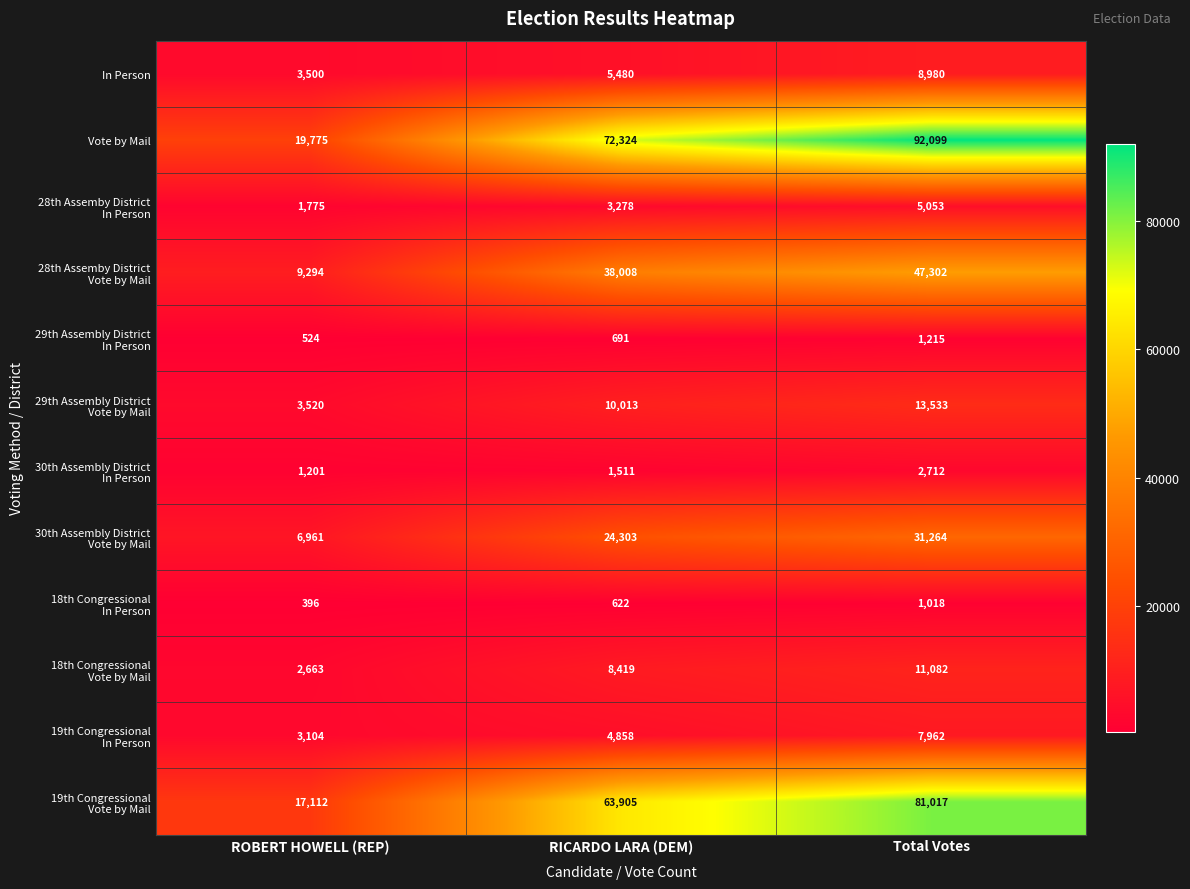

What is the total value across all series at ROBERT HOWELL (REP)?

69825